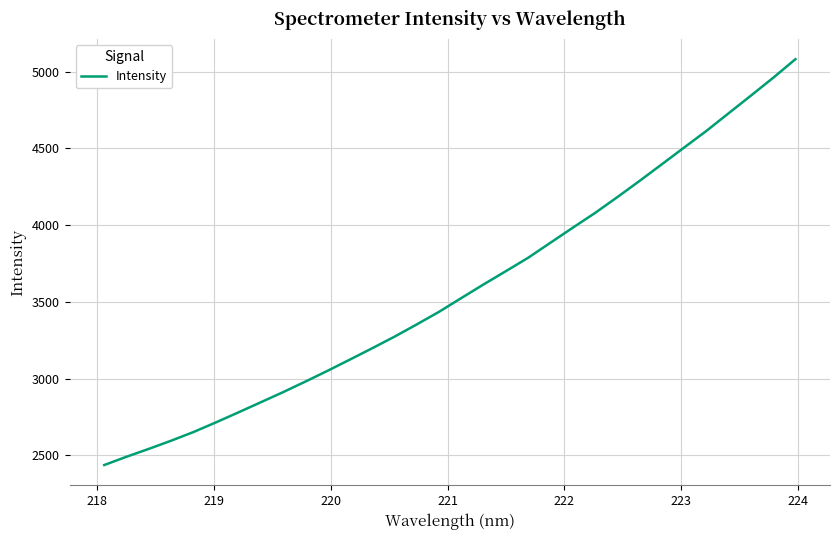

What is the minimum value shown in the chart?

2436.8